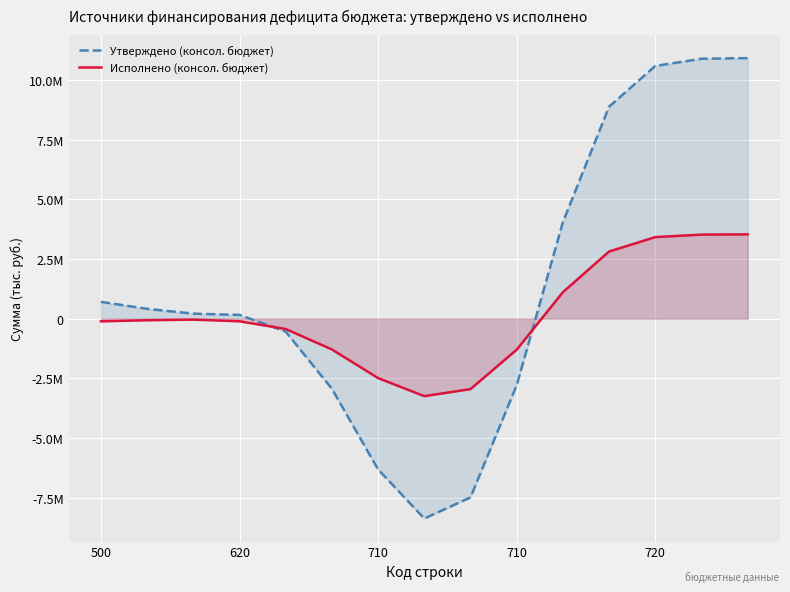

The Исполнено (консол. бюджет) series shows -110976.0 at 500. True or false?

True